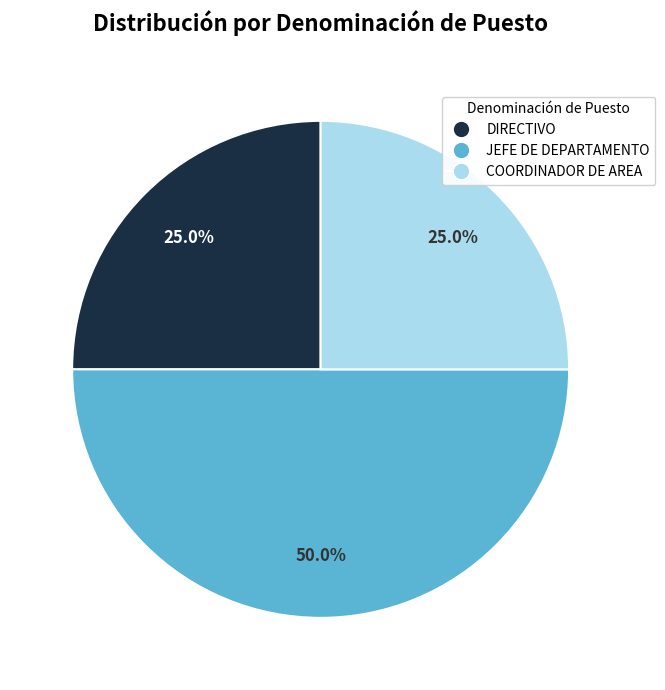

Which slice is the largest?

JEFE DE DEPARTAMENTO